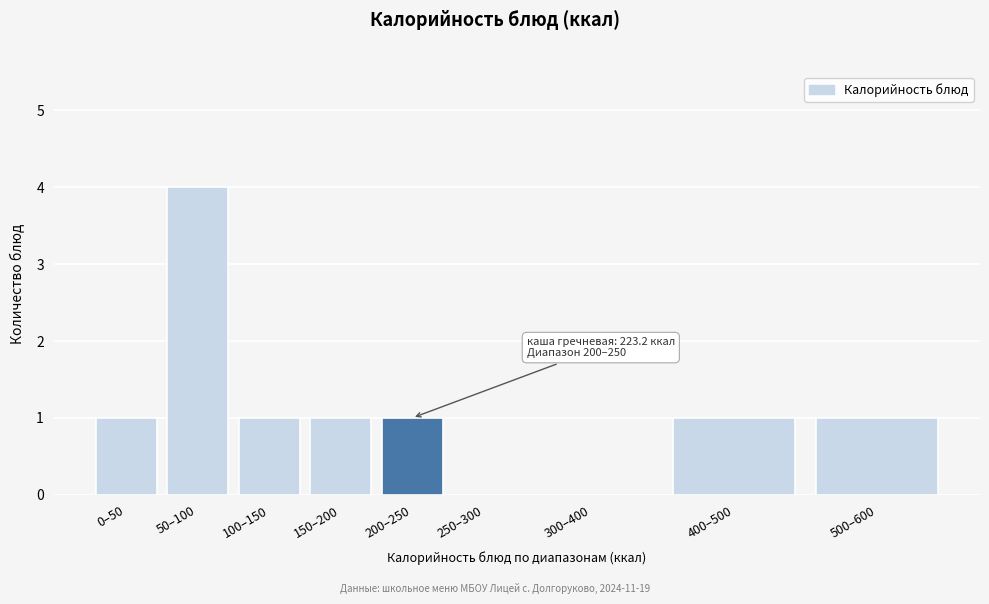

Reading right to left, list all the values displayed in this chart.

500–600=1	400–500=1	300–400=0	250–300=0	200–250=1	150–200=1	100–150=1	50–100=4	0–50=1